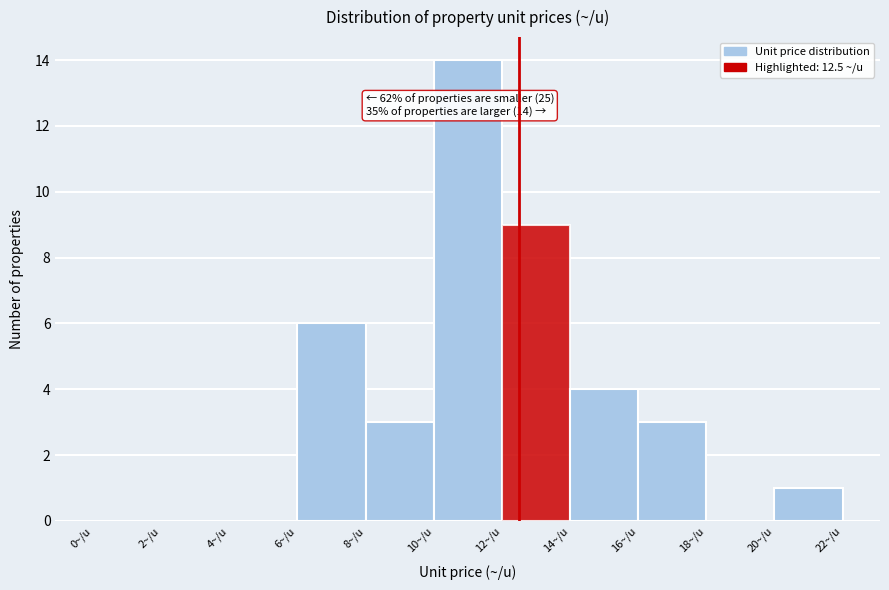

Which range on the x-axis has the tallest bar?

10 to 12